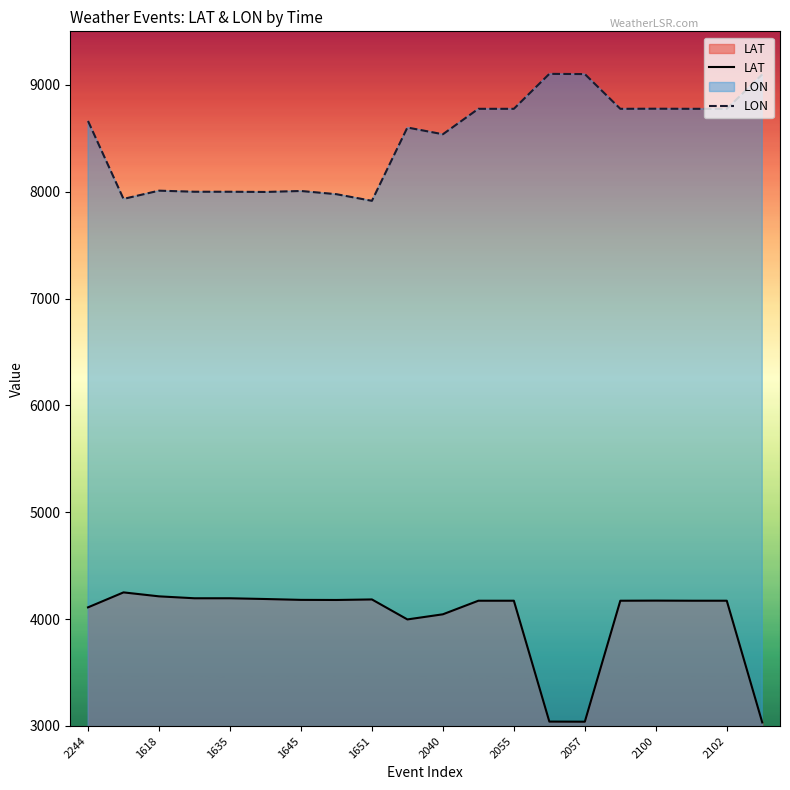

True or false: LON and LAT cross at least once.

False